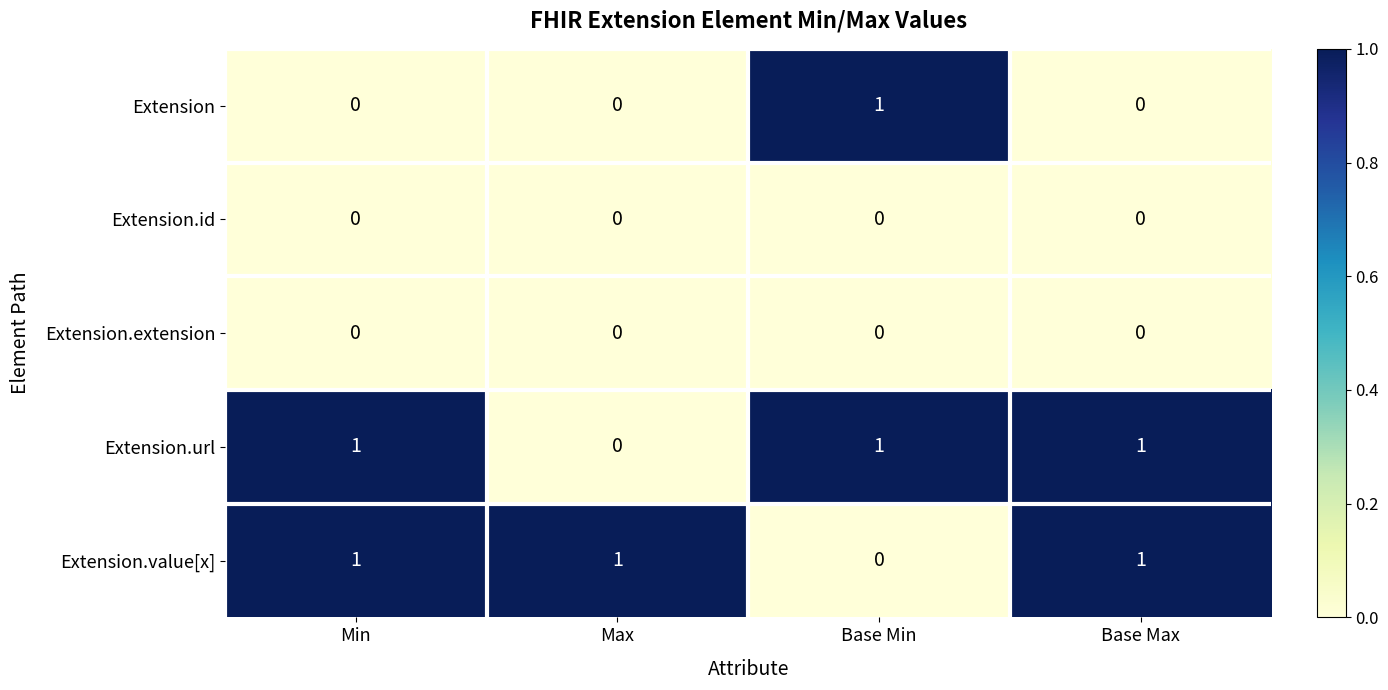

Reading right to left, what are all the values shown in this chart?

Extension: 0	1	0	0
Extension.id: 0	0	0	0
Extension.extension: 0	0	0	0
Extension.url: 1	1	0	1
Extension.value[x]: 1	0	1	1